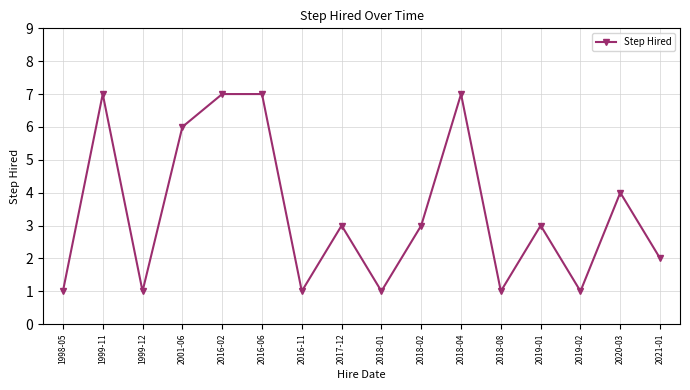

What is the greatest value displayed?

7